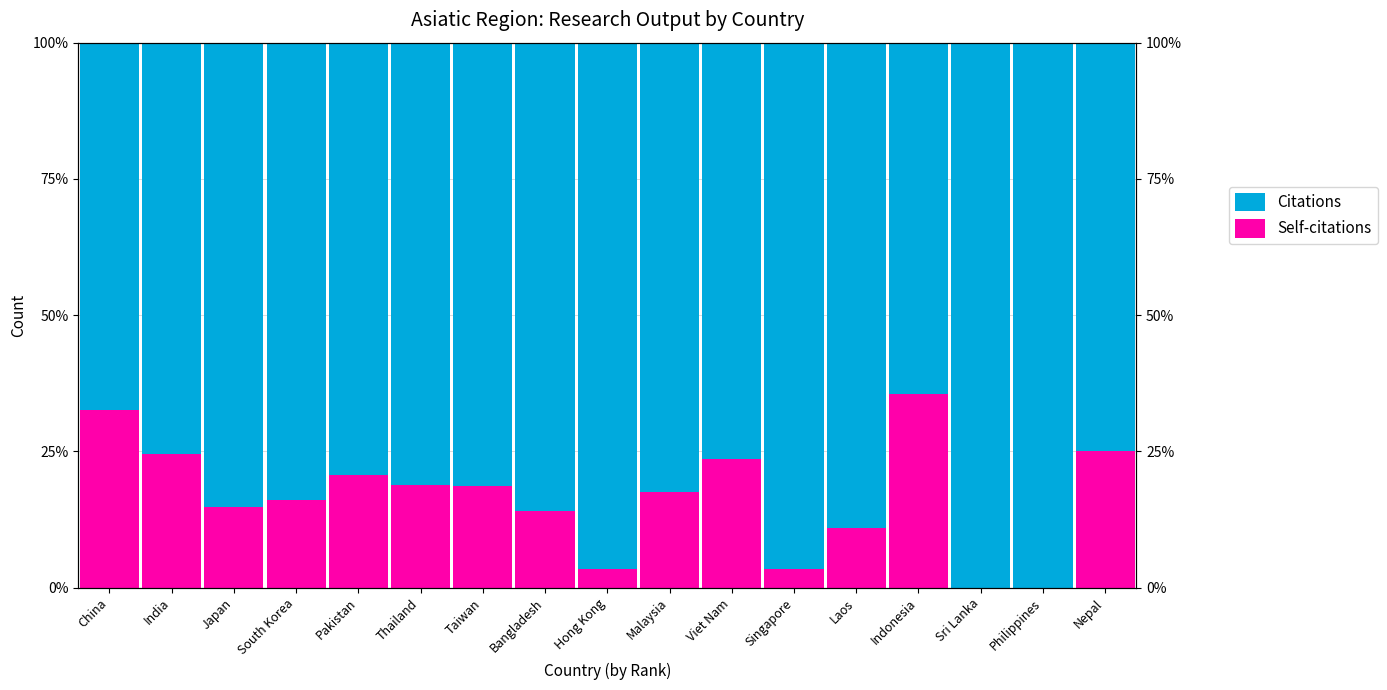

At which label does Self-citations reach its minimum?

Sri Lanka